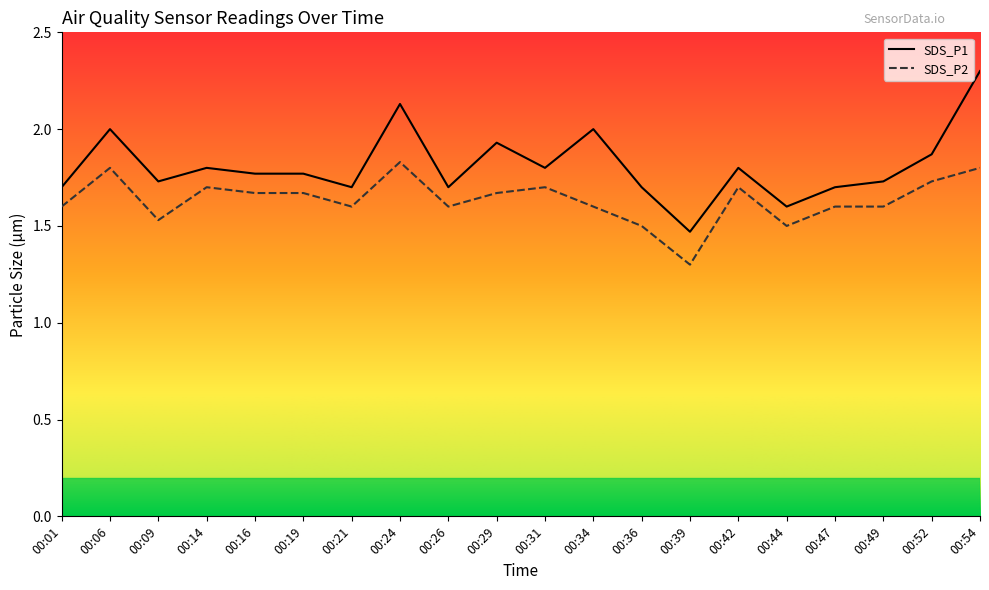

True or false: SDS_P2 and SDS_P1 cross at least once.

False